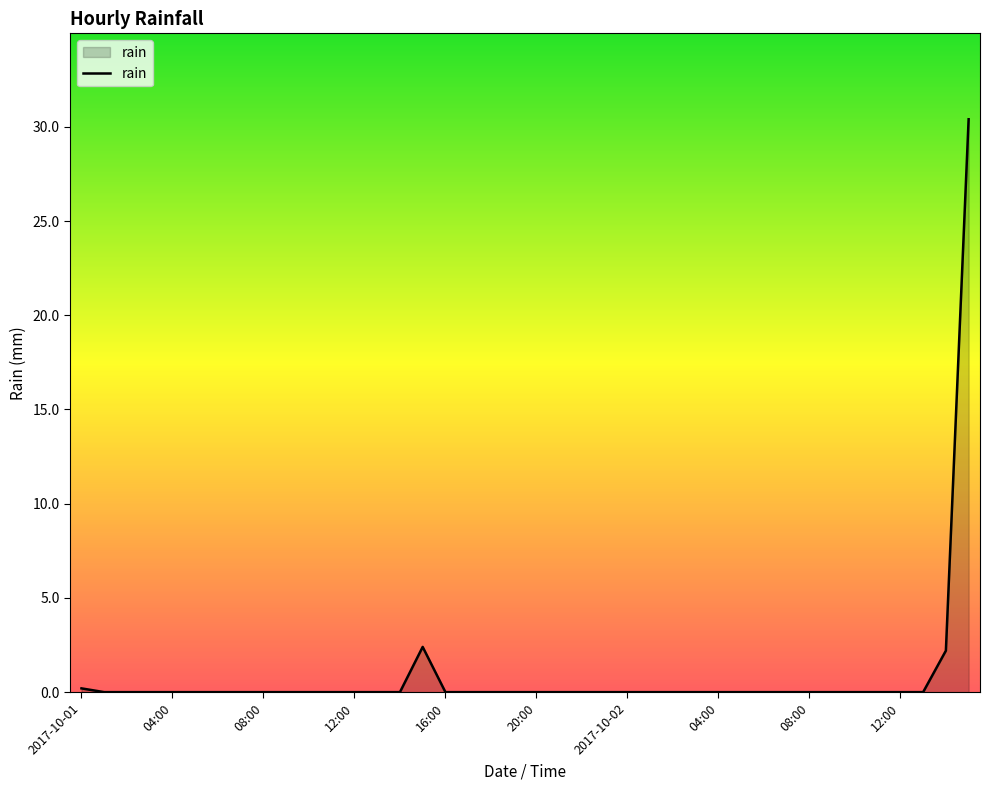

Reading right to left, what are all the values shown in this chart?

30.4	2.2	0.0	0.0	0.0	0.0	0.0	0.0	0.0	0.0	0.0	0.0	0.0	0.0	0.0	0.0	0.0	0.0	0.0	0.0	0.0	0.0	0.0	0.0	2.4	0.0	0.0	0.0	0.0	0.0	0.0	0.0	0.0	0.0	0.0	0.0	0.0	0.0	0.0	0.2